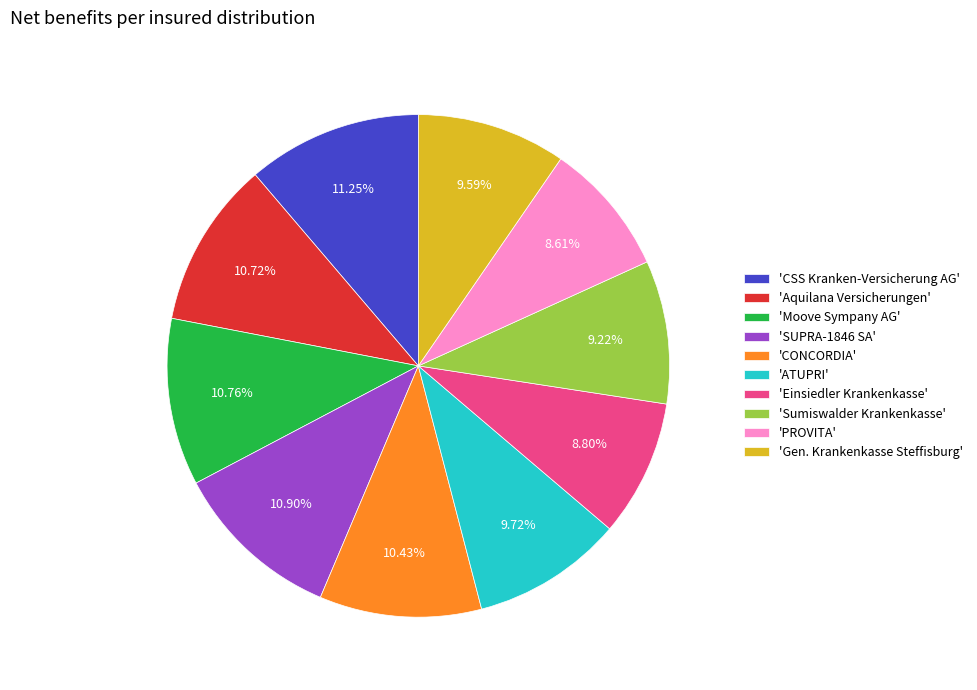

Which has a higher value, 'PROVITA' or 'CSS Kranken-Versicherung AG'?

'CSS Kranken-Versicherung AG'